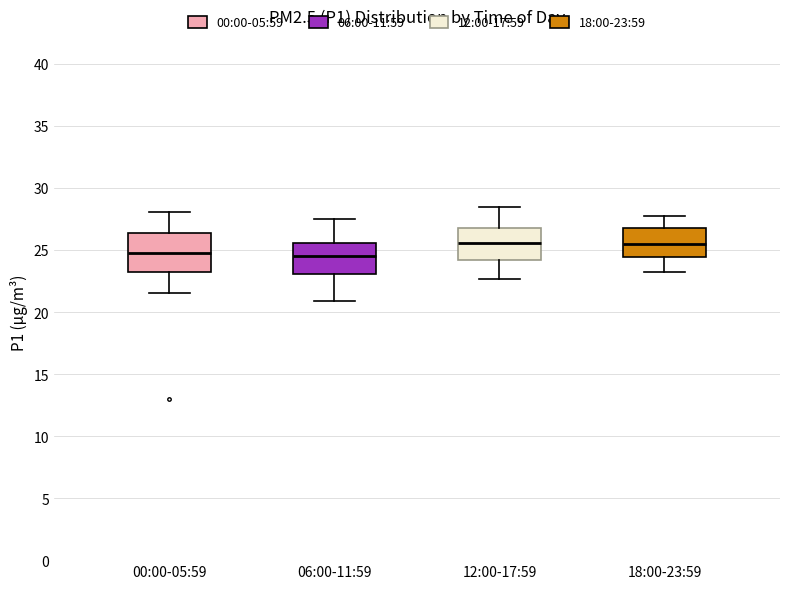

Where does the upper whisker of the box for 06:00-11:59 end on the y-axis? The values are not printed on the chart, so give them approximately, as read against the axis.

27.5